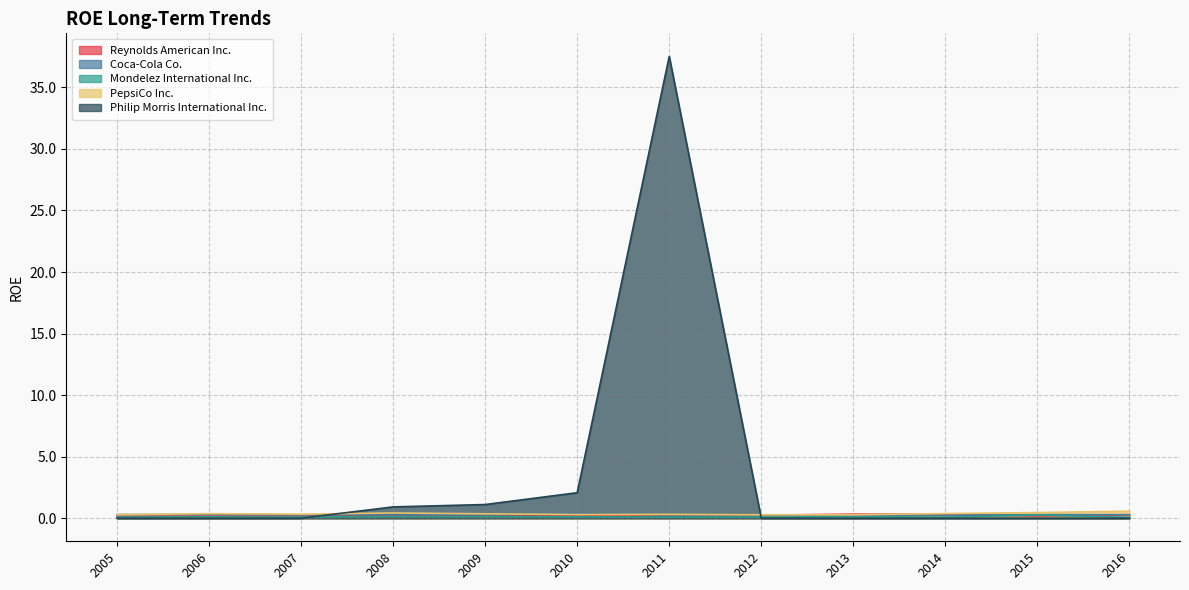

What is the value of the PepsiCo Inc. point at the 4th from the left?

0.3